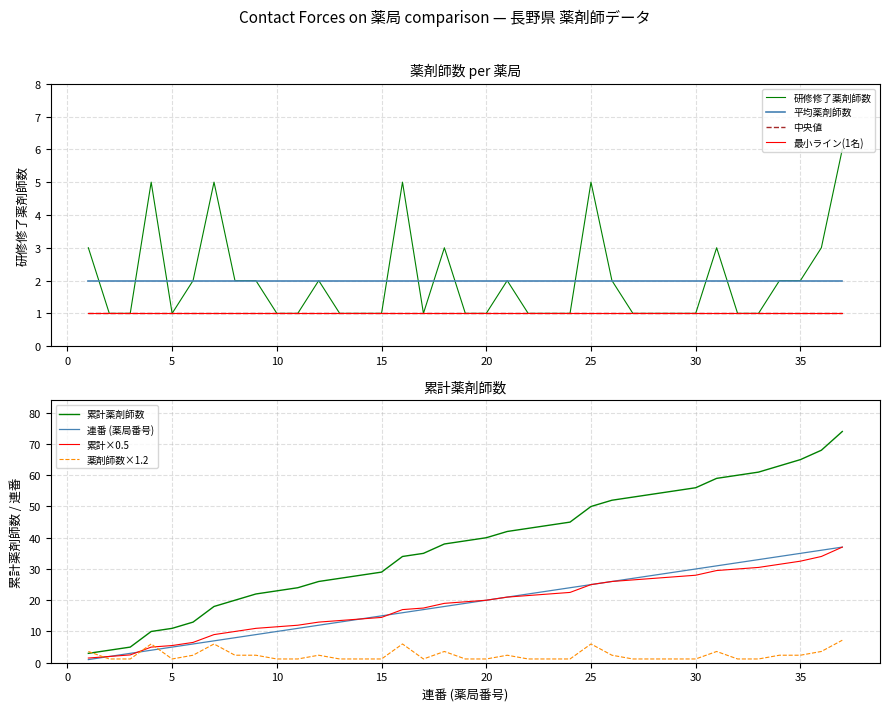

After their last crossing, which series has the higher values: 連番1-37 or 薬剤師数1-20?

連番1-37